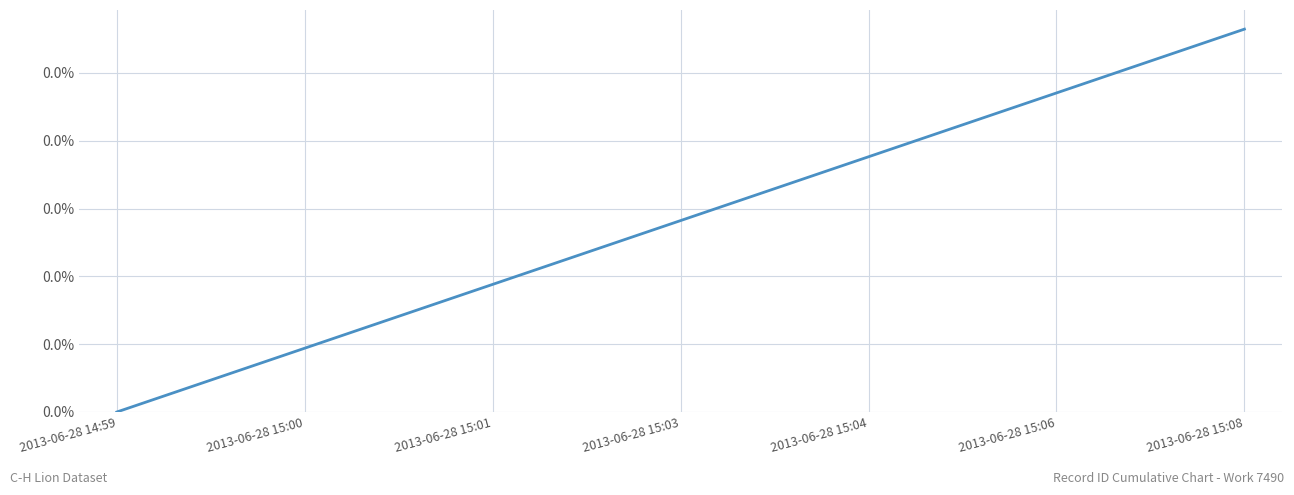

Does the chart display data point markers on the line(s)?

No